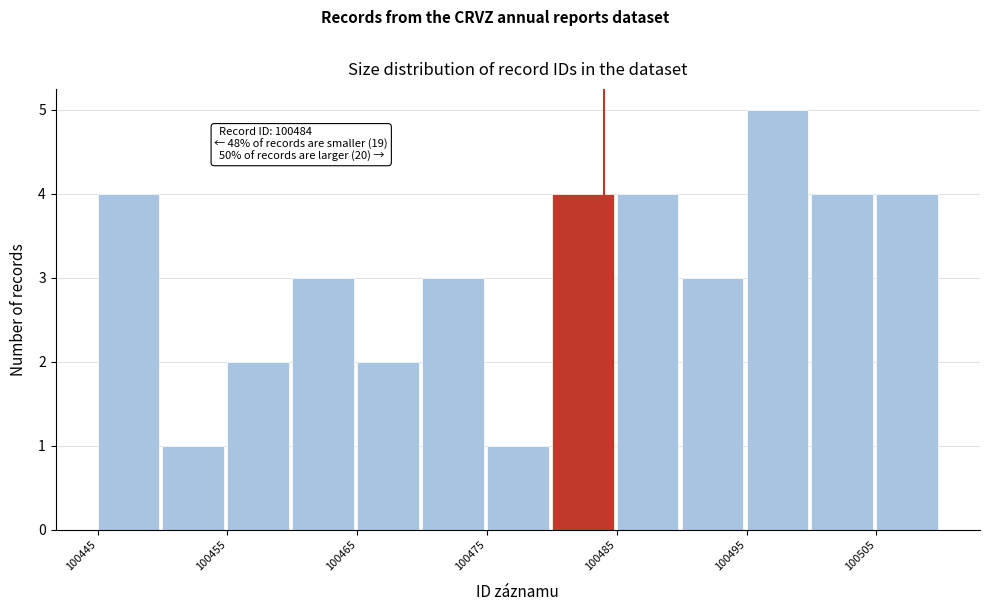

Over which range of the x-axis is the bar tallest?

100495 to 100500